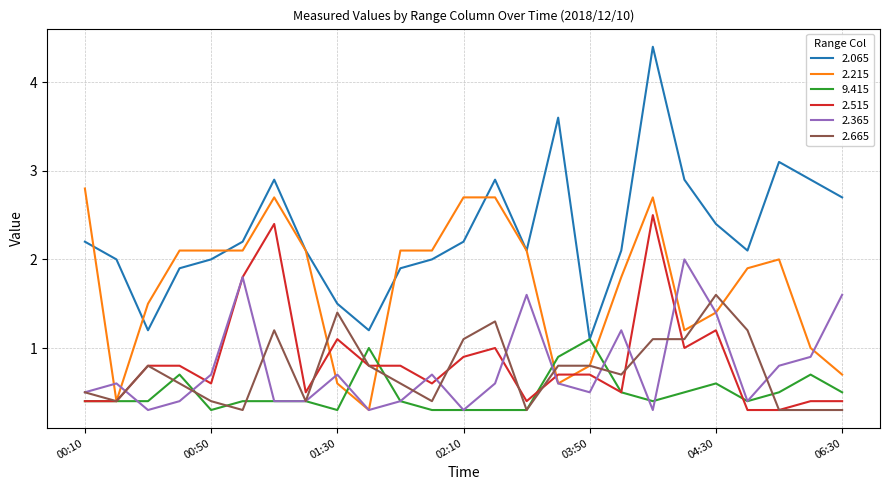

What is the smallest value displayed?

0.3